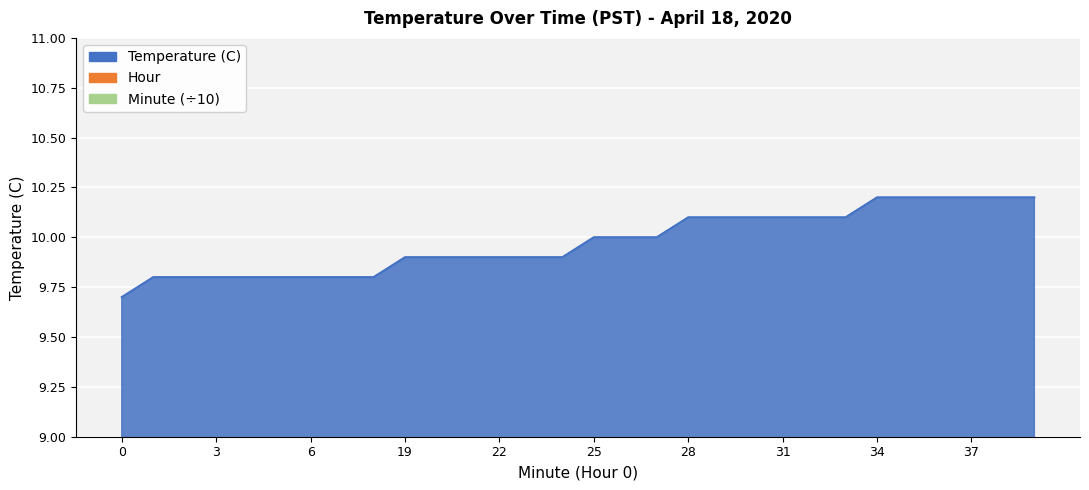

What is the difference between the second highest and second lowest values in the Minute series?

3.7